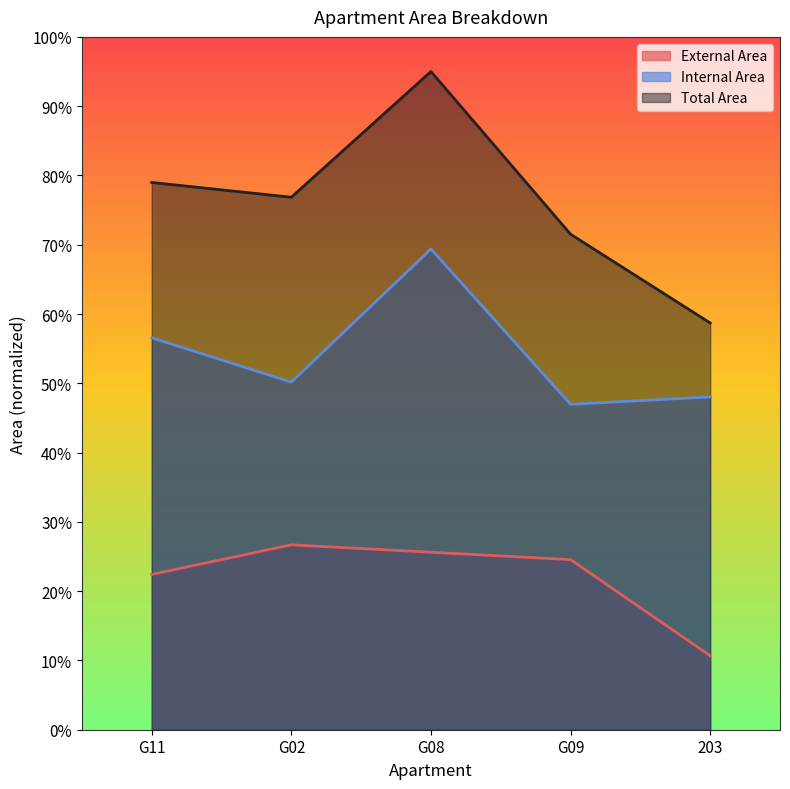

List the labels in order of Internal Area value, smallest first.

G09, 203, G02, G11, G08